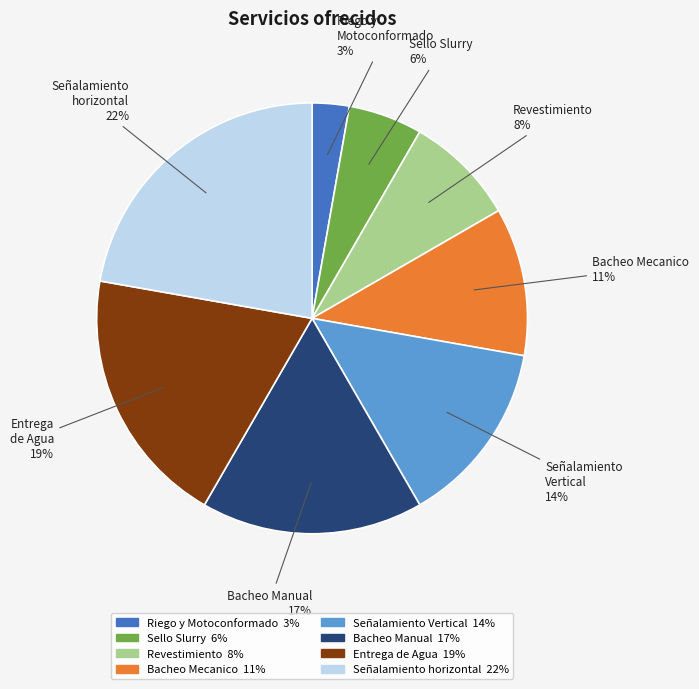

Is the sum of Señalamiento horizontal and Entrega de Agua greater than half?

No